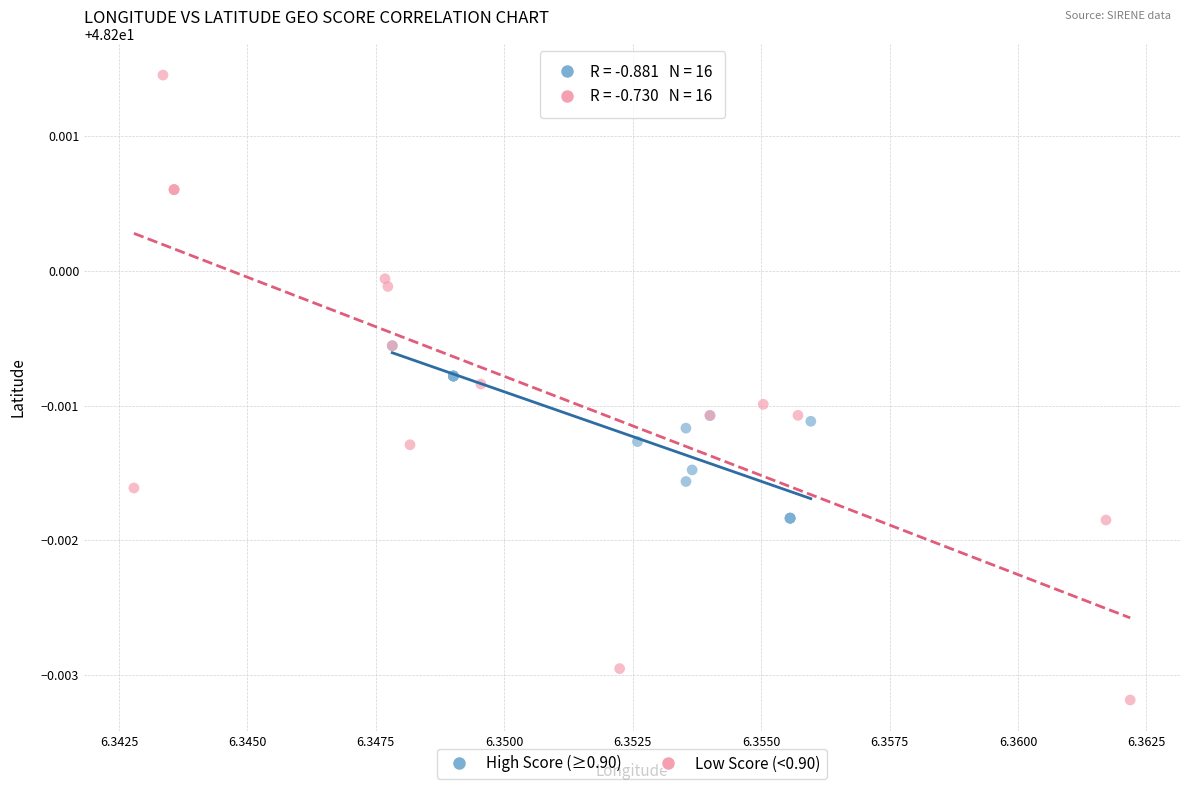

Which series contains the highest Y value?

Low Score (<0.90)